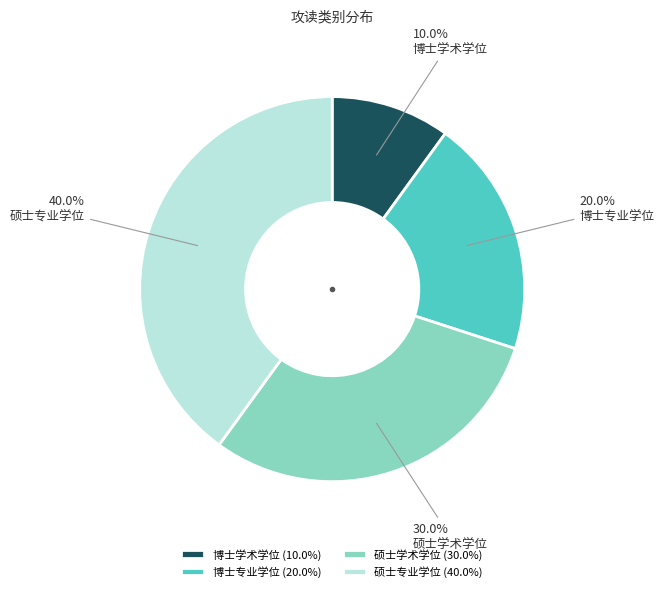

The 硕士学术学位 slice represents 30% of the pie. True or false?

True